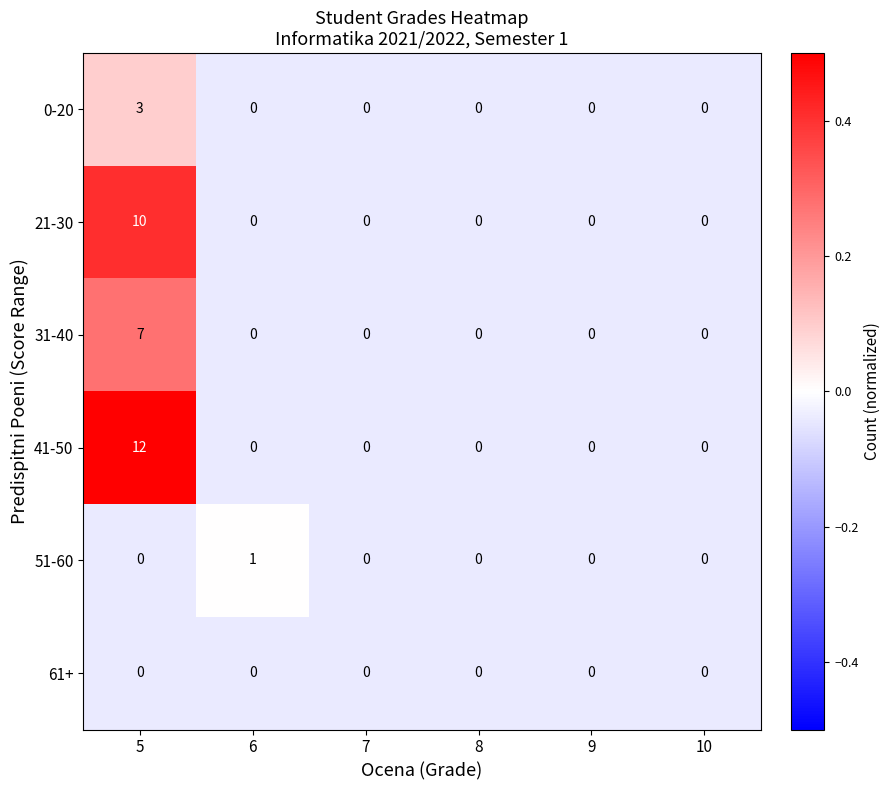

Is it true that 61+ equals 0 at 5?

True